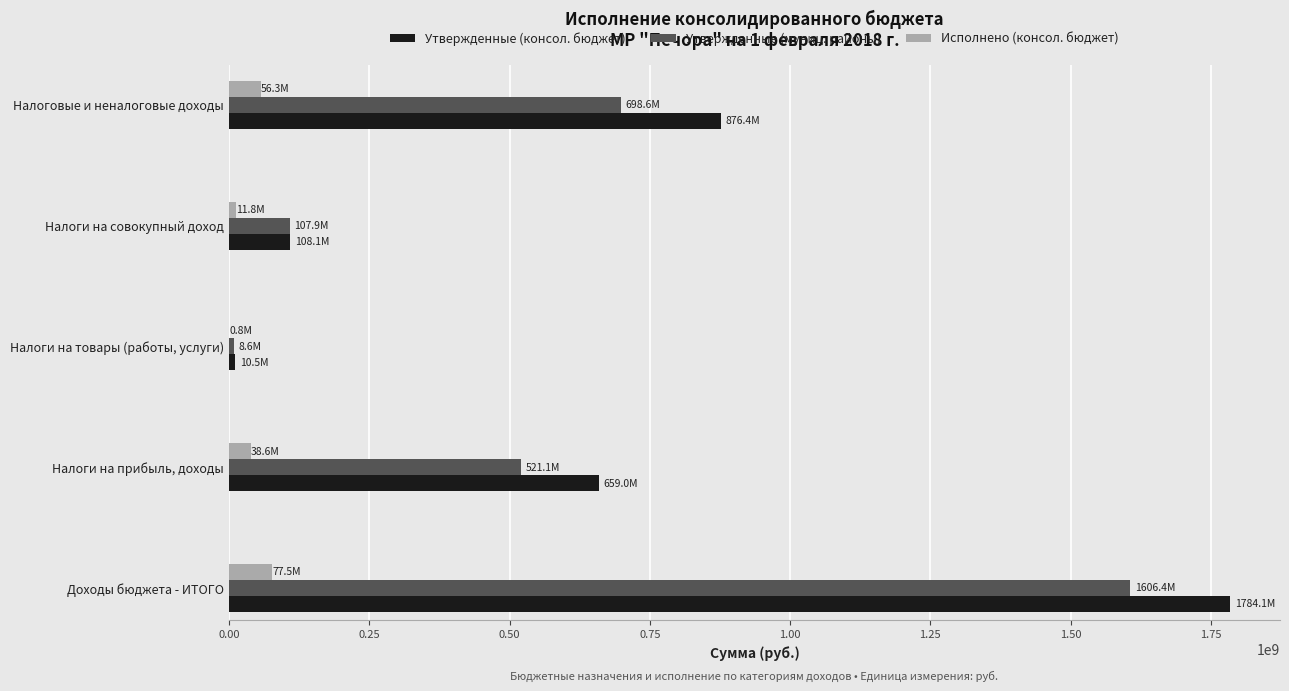

What is the highest value of the Исполнено (консол. бюджет) series?

77459496.9